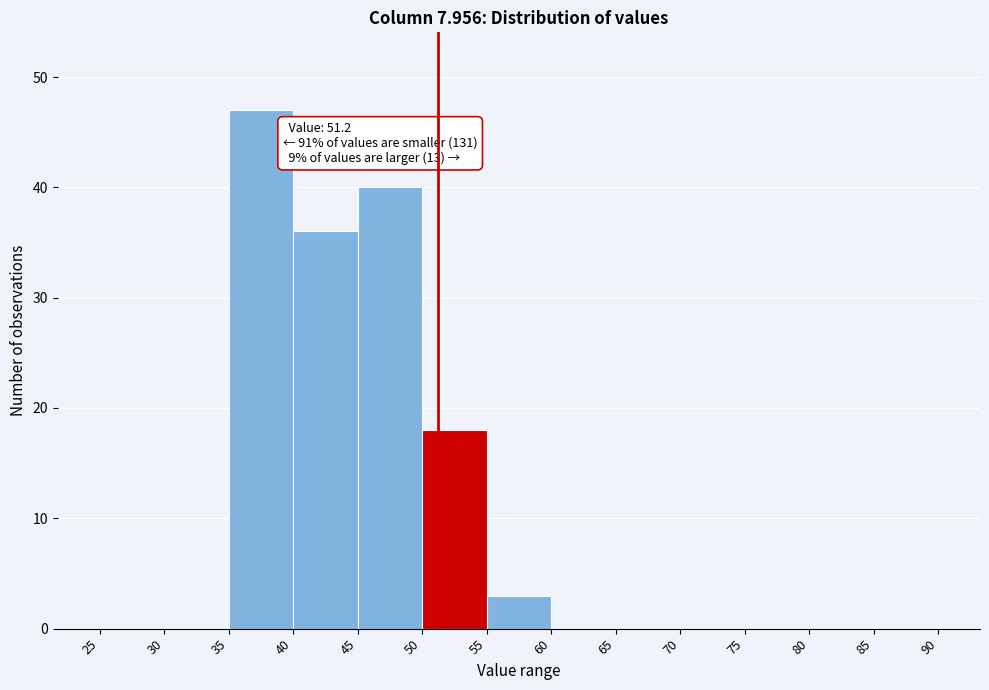

Which range on the x-axis has the tallest bar?

35 to 40